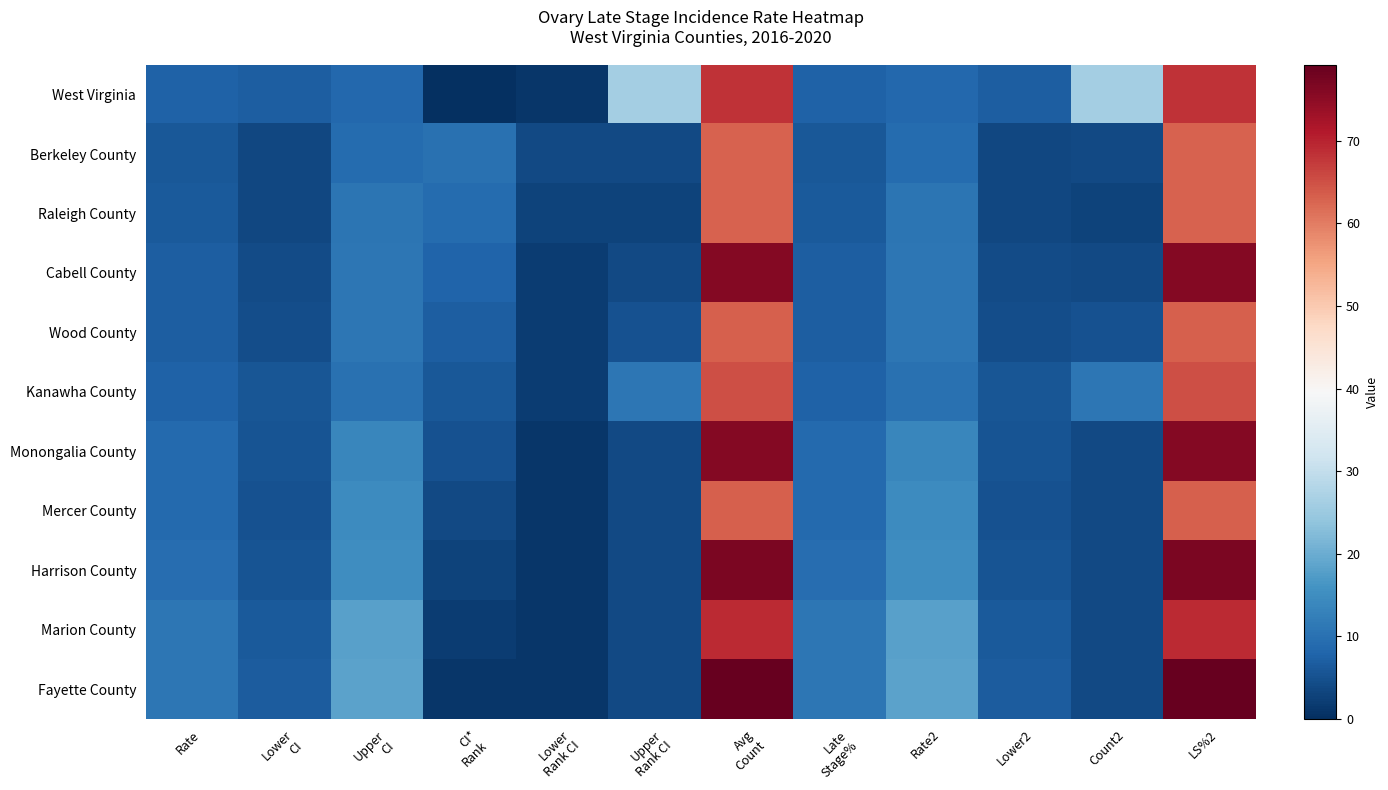

Where does the Fayette County series first go above 11?

Rate